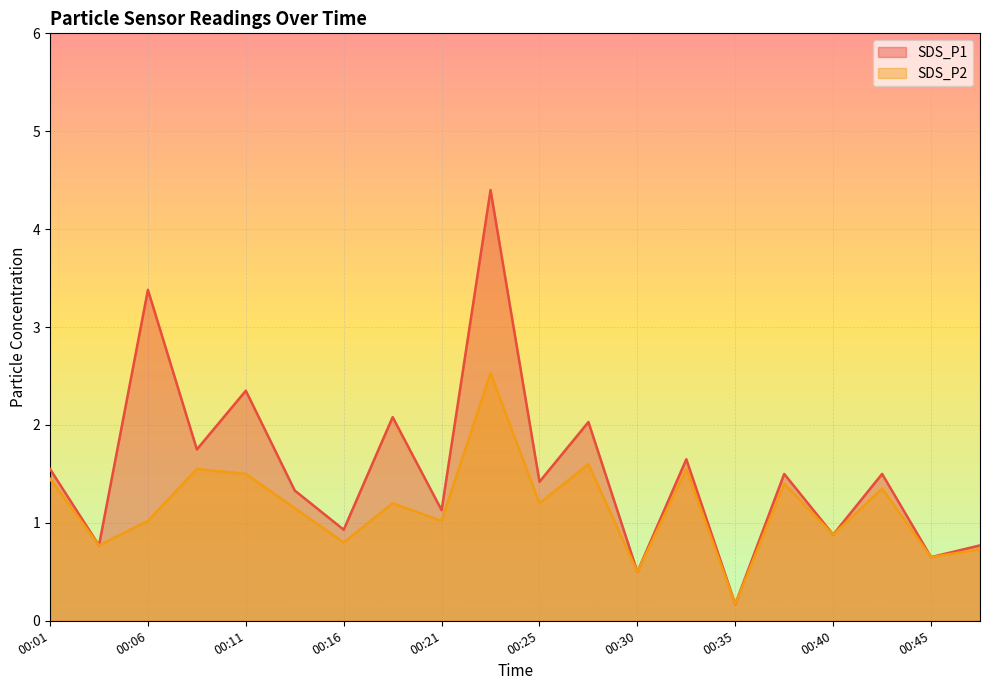

At which category does the chart reach its minimum across all series?

00:35